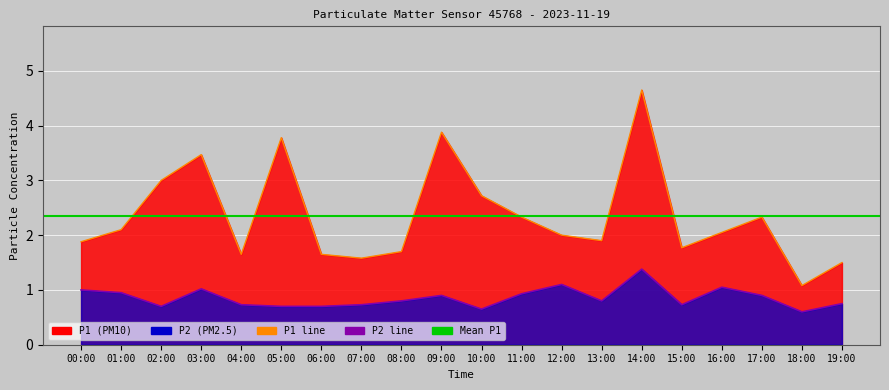

What is the label of the 7th point from the right?

13:00